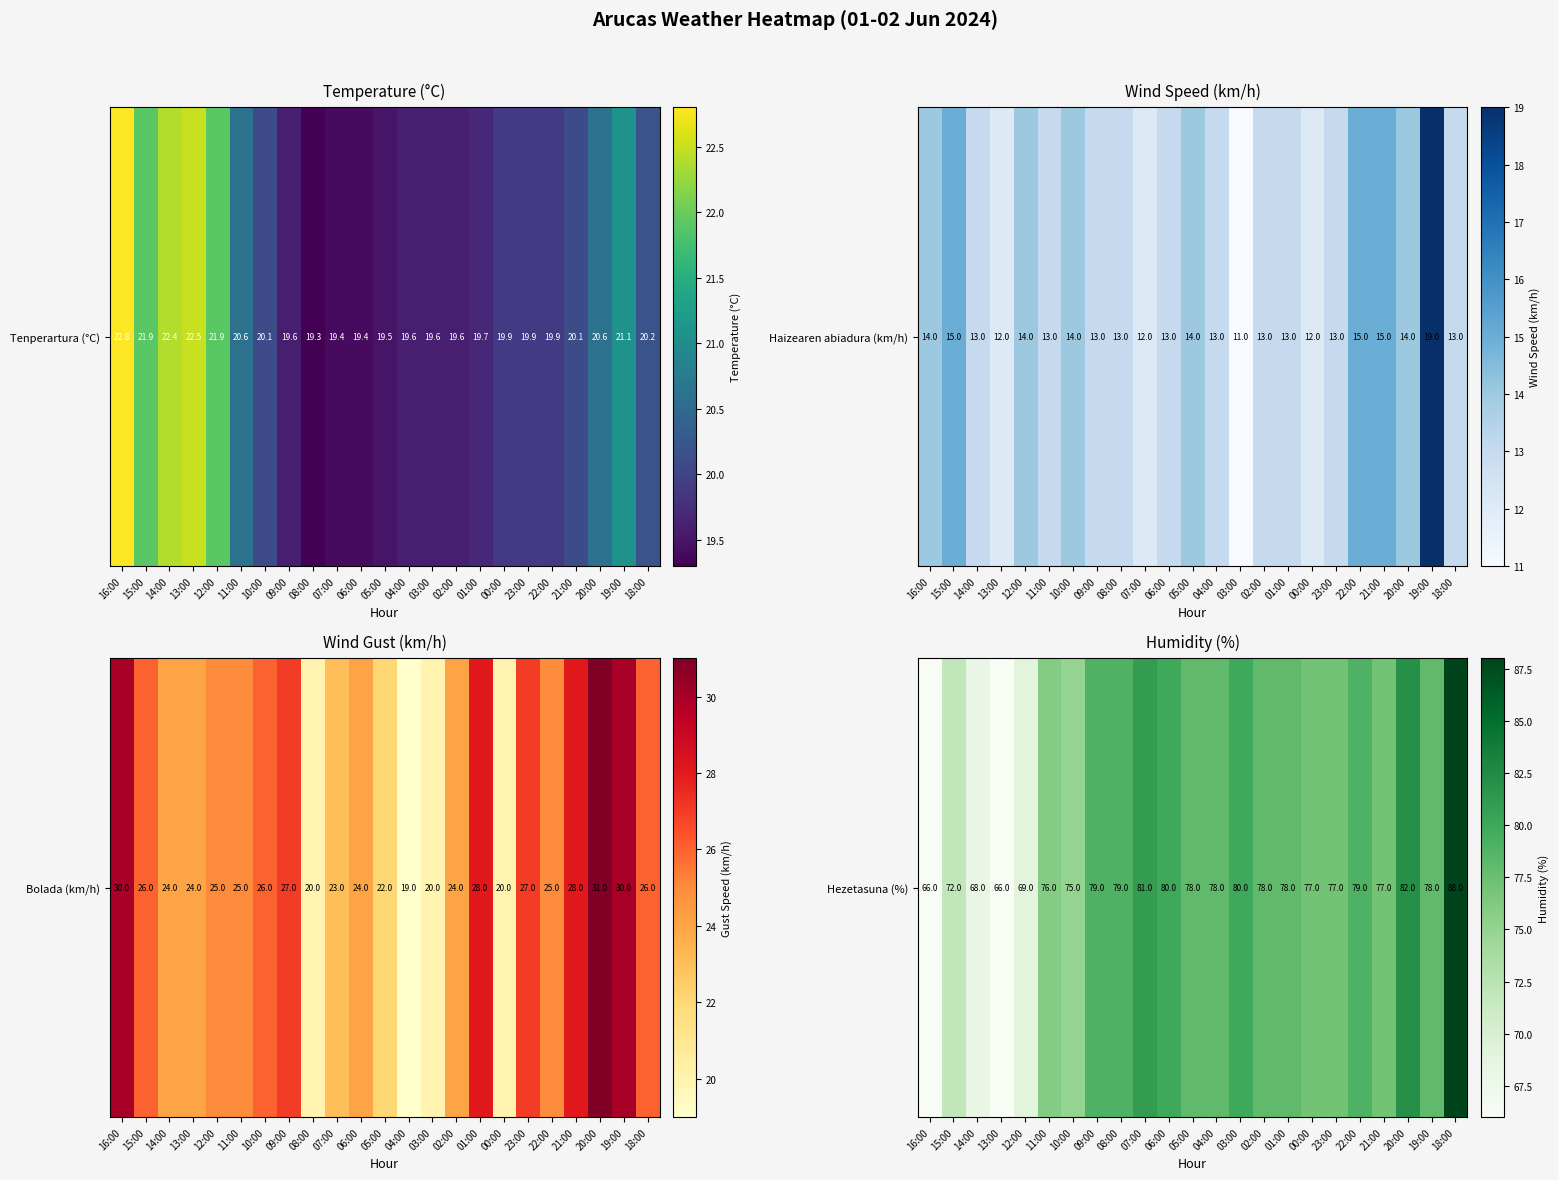

True or false: the data shows 80 at 06:00.

True